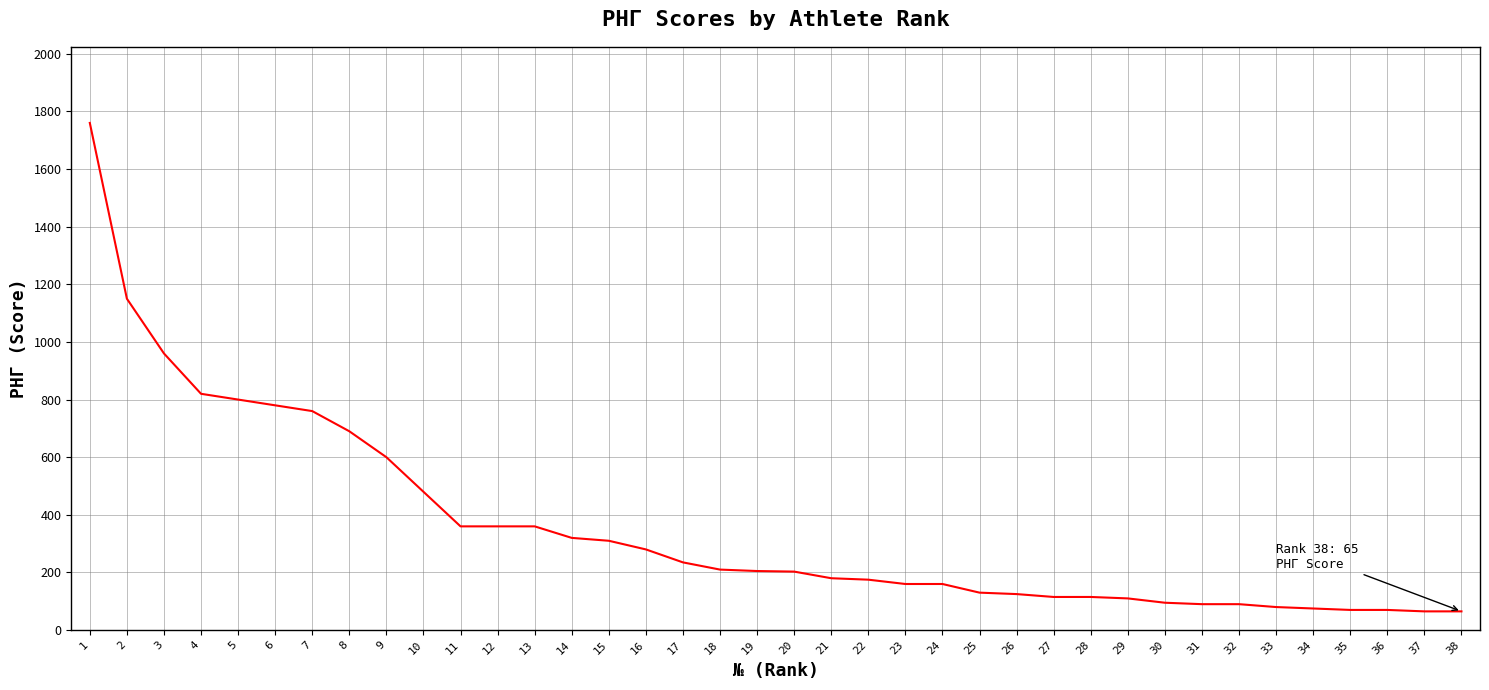

What is the ratio of the value at 11 to the value at 5?

0.5